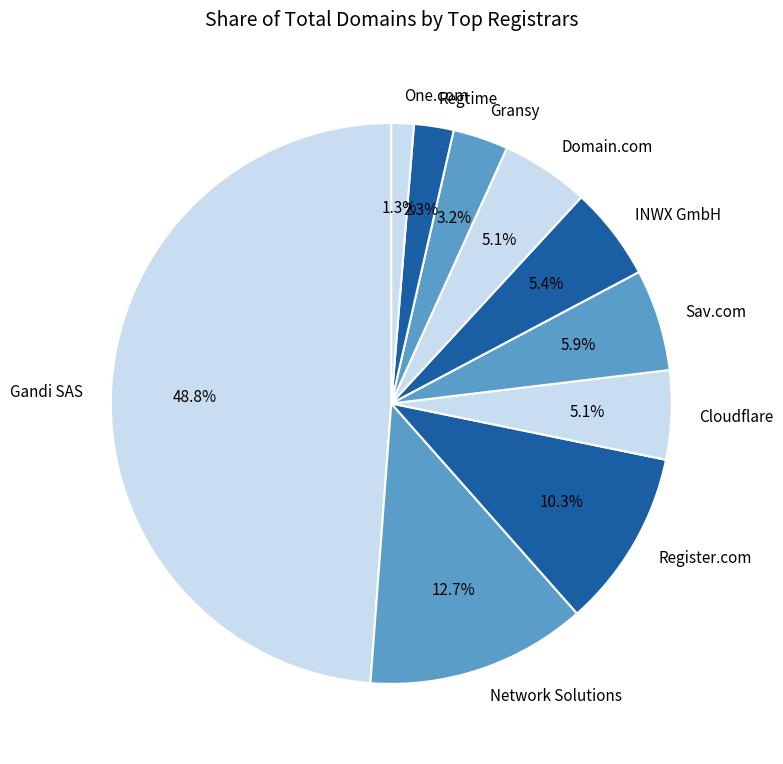

What percentage is the Register.com slice, to the nearest percent?

10%